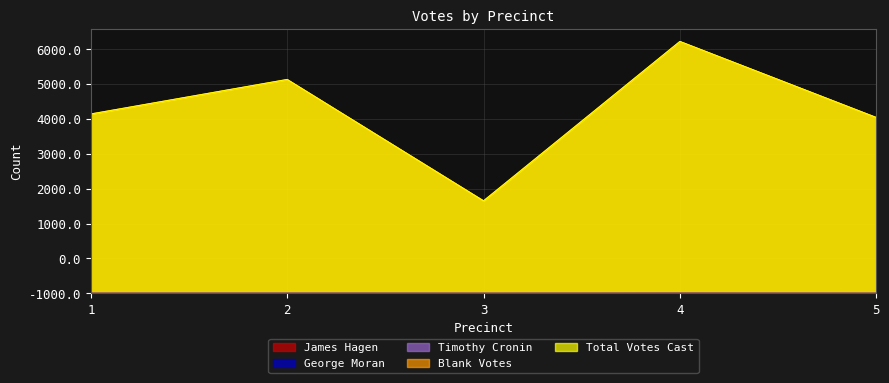

Does the chart display data point markers on the line(s)?

No